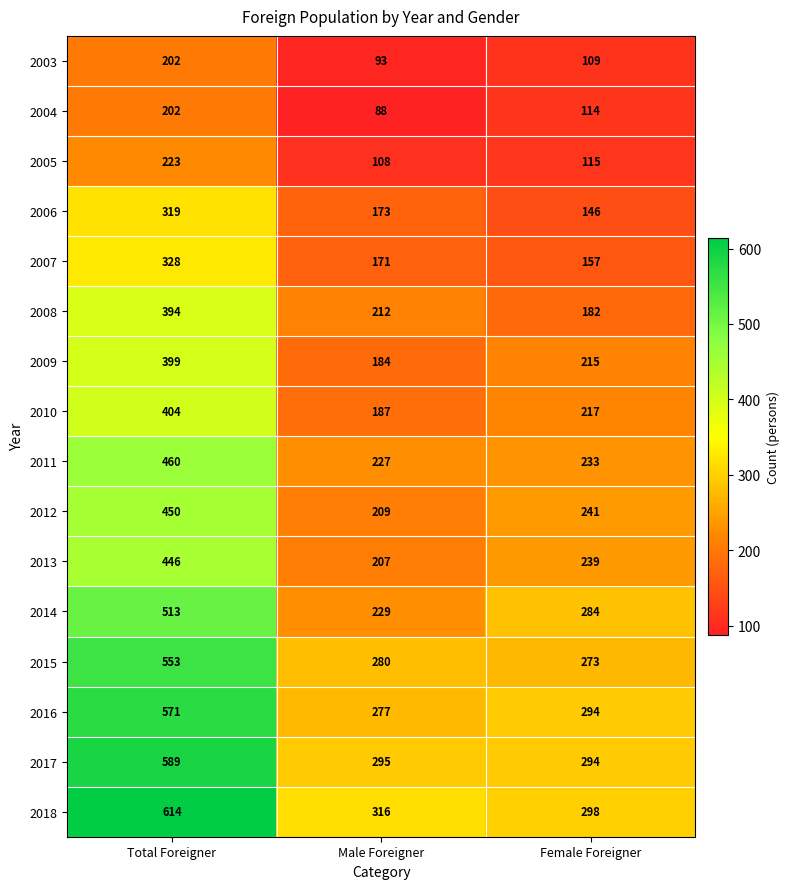

What is the smallest value displayed?

88